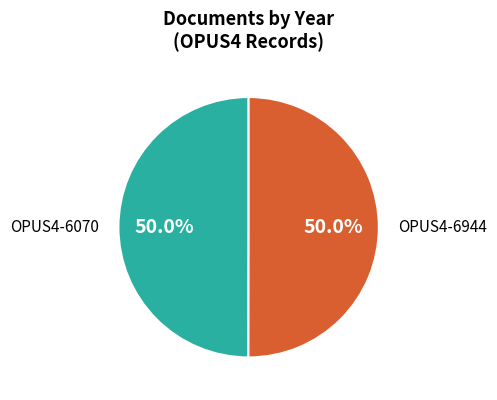

What is the ratio of the value at OPUS4-6944 to the value at OPUS4-6070?

1.0